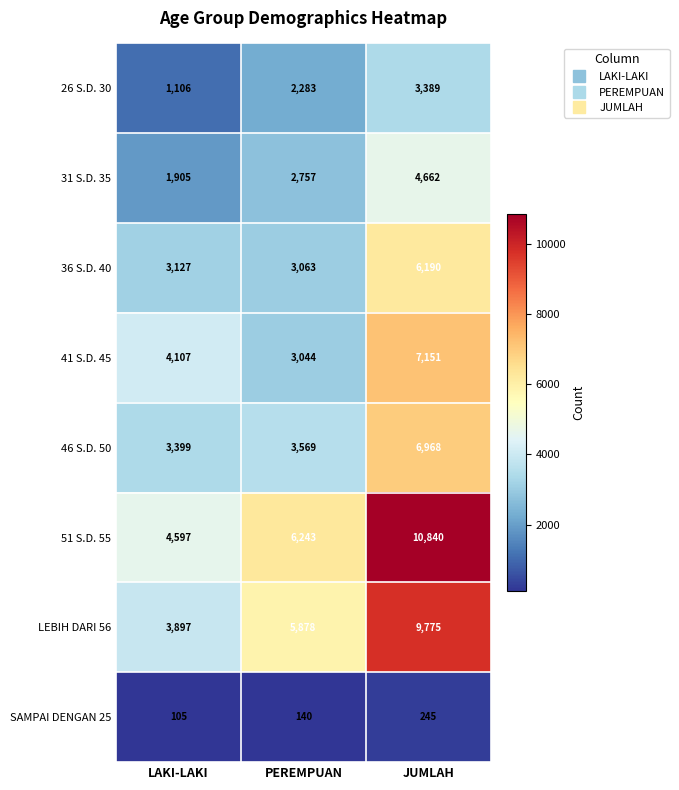

Reading left to right, transcribe all the data shown in this chart.

26 S.D. 30: 1106	2283	3389
31 S.D. 35: 1905	2757	4662
36 S.D. 40: 3127	3063	6190
41 S.D. 45: 4107	3044	7151
46 S.D. 50: 3399	3569	6968
51 S.D. 55: 4597	6243	10840
LEBIH DARI 56: 3897	5878	9775
SAMPAI DENGAN 25: 105	140	245